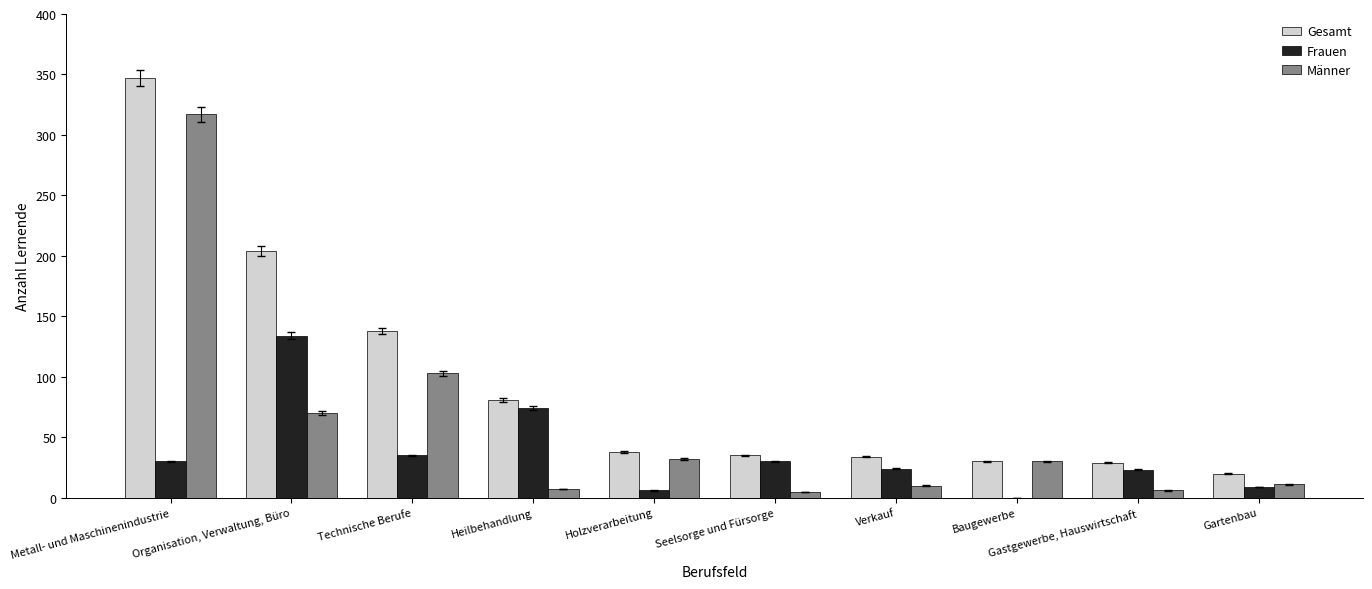

How many distinct data groups are displayed?

3